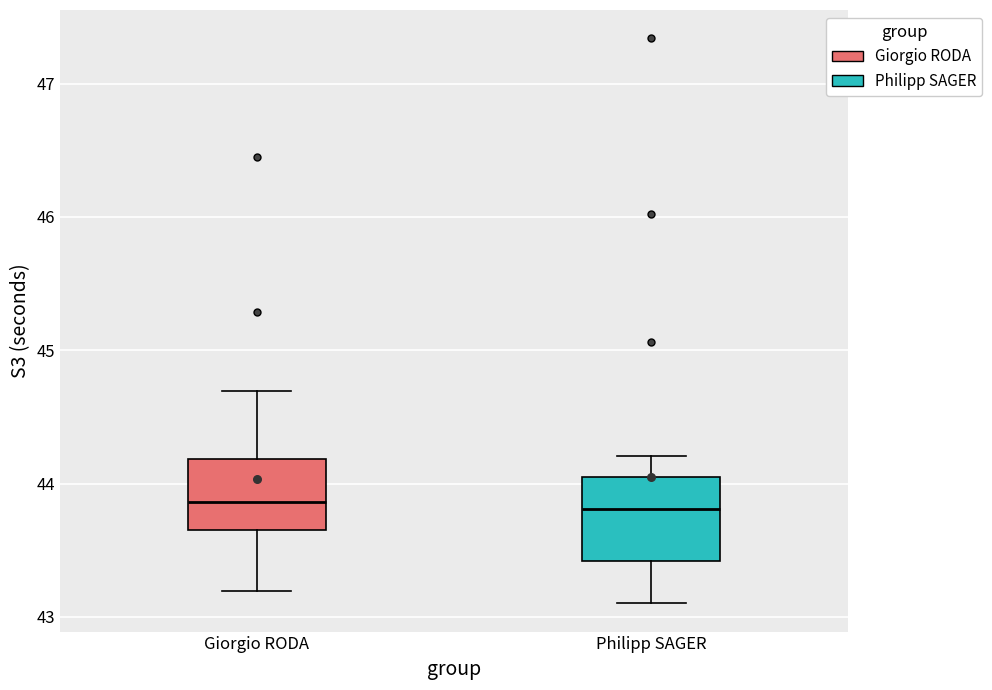

Comparing the boxes themselves (not the whiskers), which one is the tallest?

Philipp SAGER